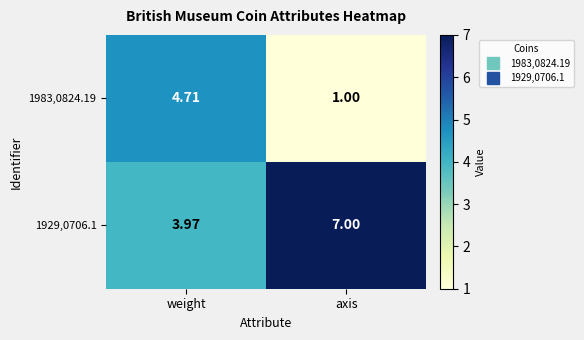

List the labels in order of 1983,0824.19 value, smallest first.

axis, weight